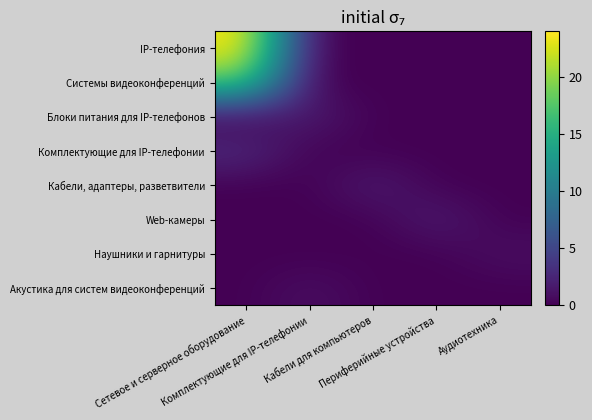

Which has a higher value, Комплектующие для IP-телефонии or Периферийные устройства?

Комплектующие для IP-телефонии